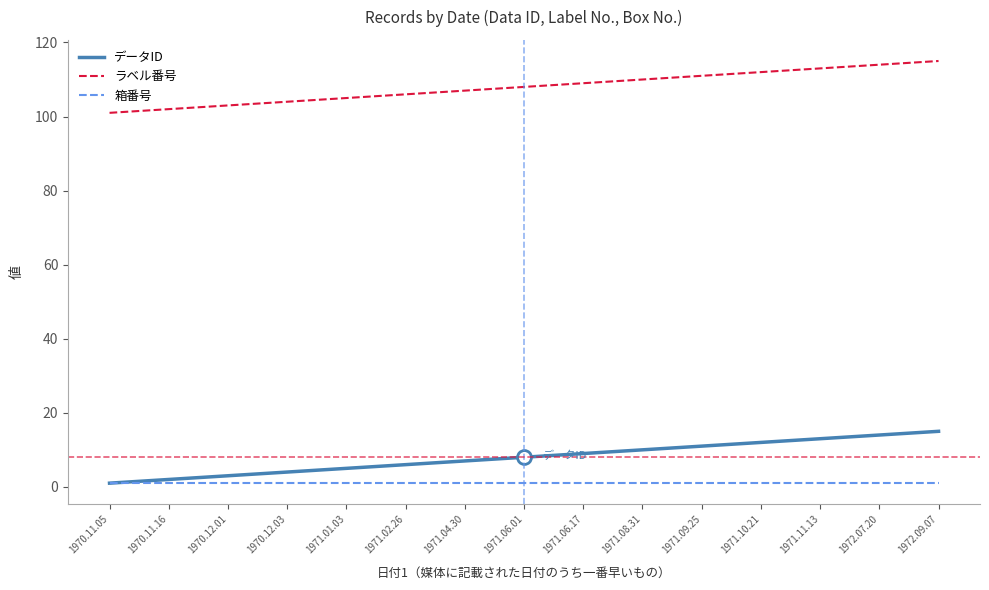

Reading left to right, what are all the values shown in this chart?

データID: 1	2	3	4	5	6	7	8	9	10	11	12	13	14	15
ラベル番号: 101	102	103	104	105	106	107	108	109	110	111	112	113	114	115
箱番号: 1	1	1	1	1	1	1	1	1	1	1	1	1	1	1